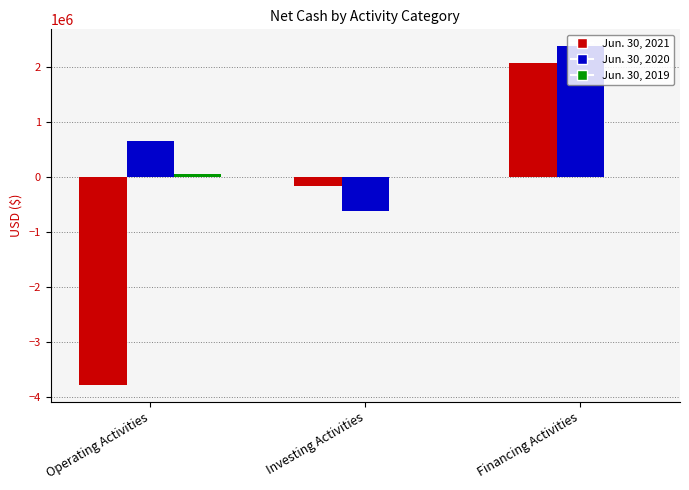

Count the Jun. 30, 2020 values in the range -617811 to 2374859.

3